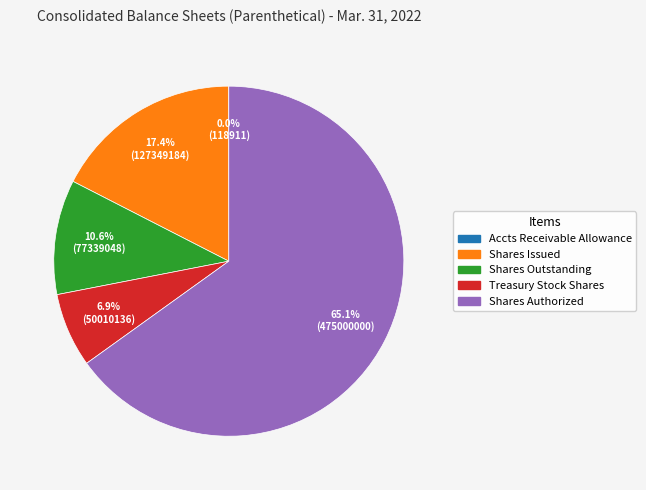

Which category has the biggest portion of the pie?

Shares Authorized